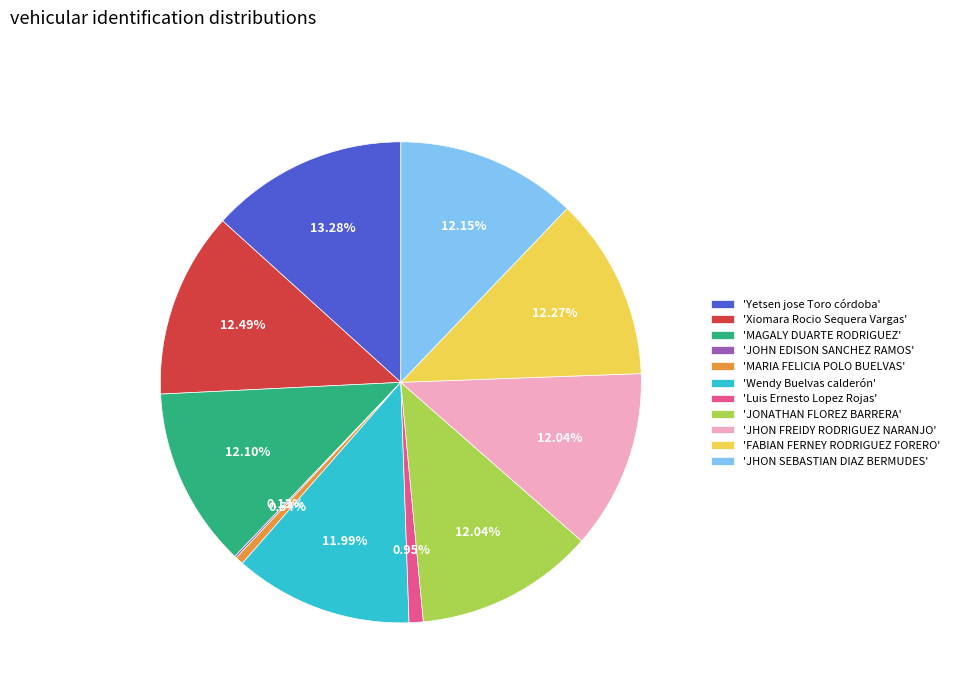

Is there a majority slice in this chart?

No